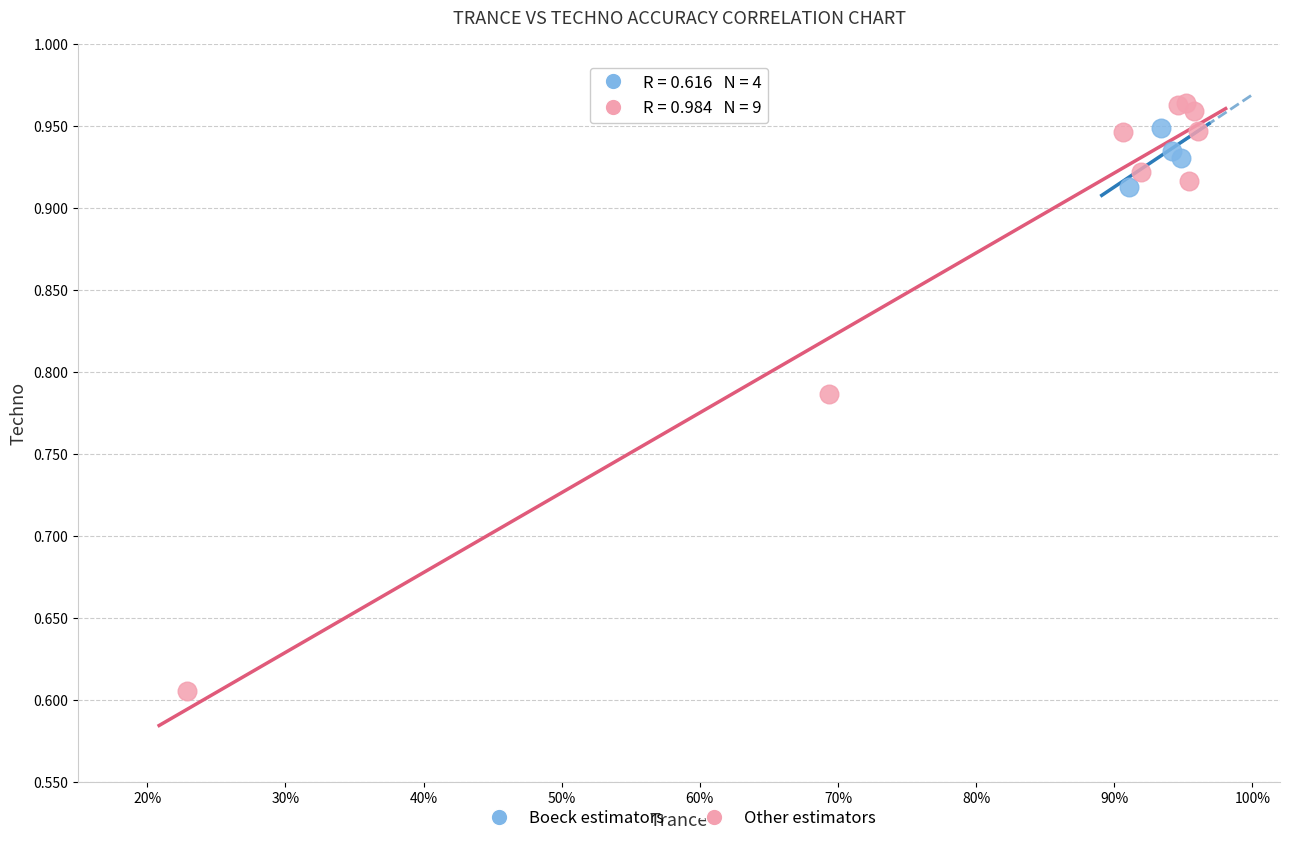

Which series reaches the minimum Y coordinate?

Other estimators